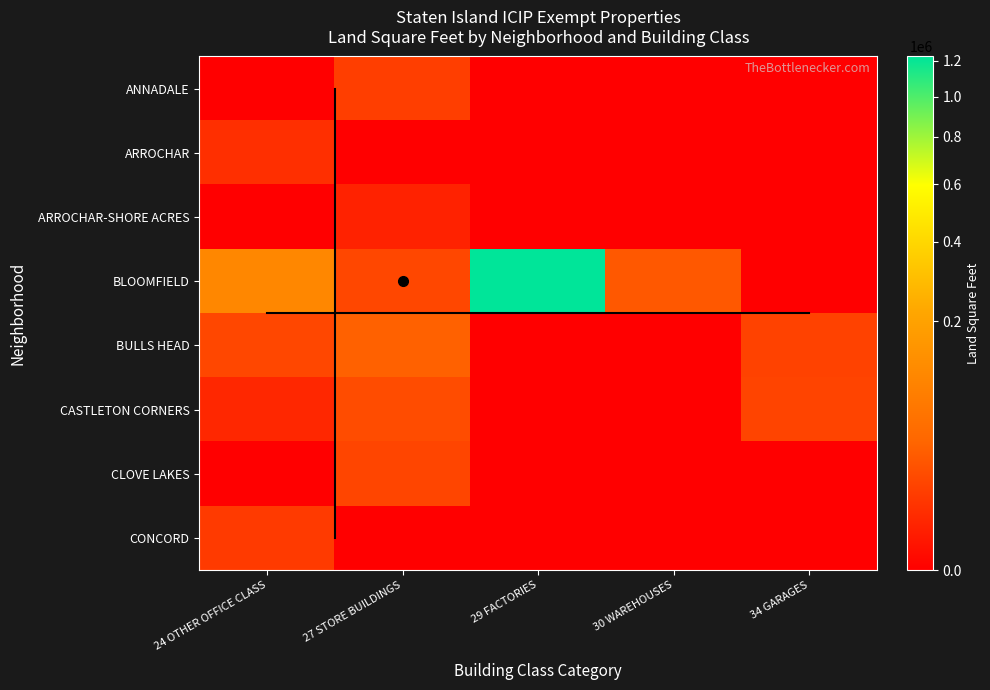

At which category is the sum across all series the highest?

29 FACTORIES